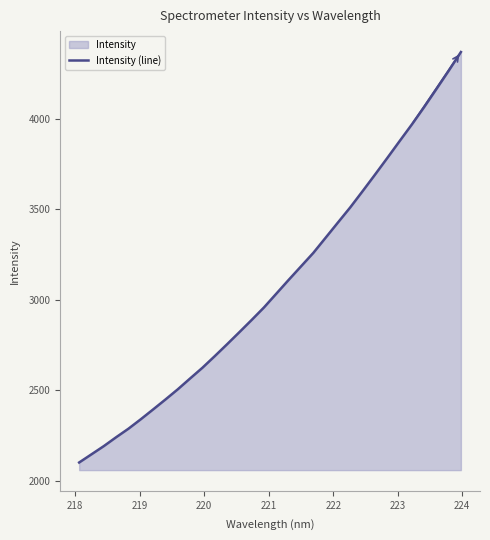

What is the minimum value shown in the chart?

2102.2